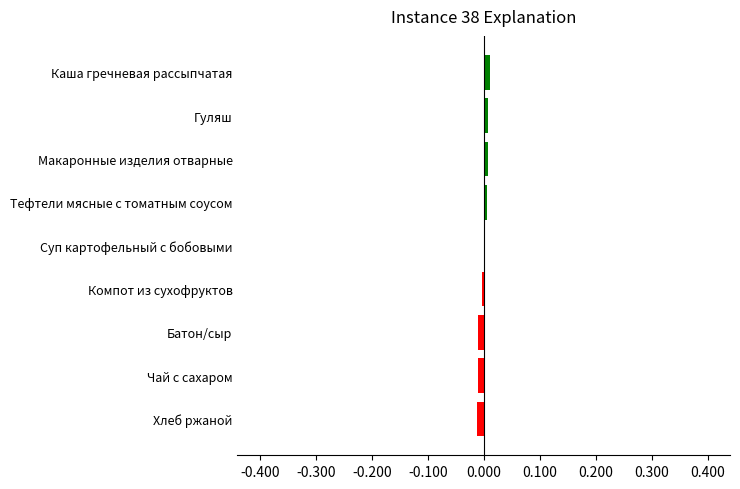

Are the bars horizontal?

Yes